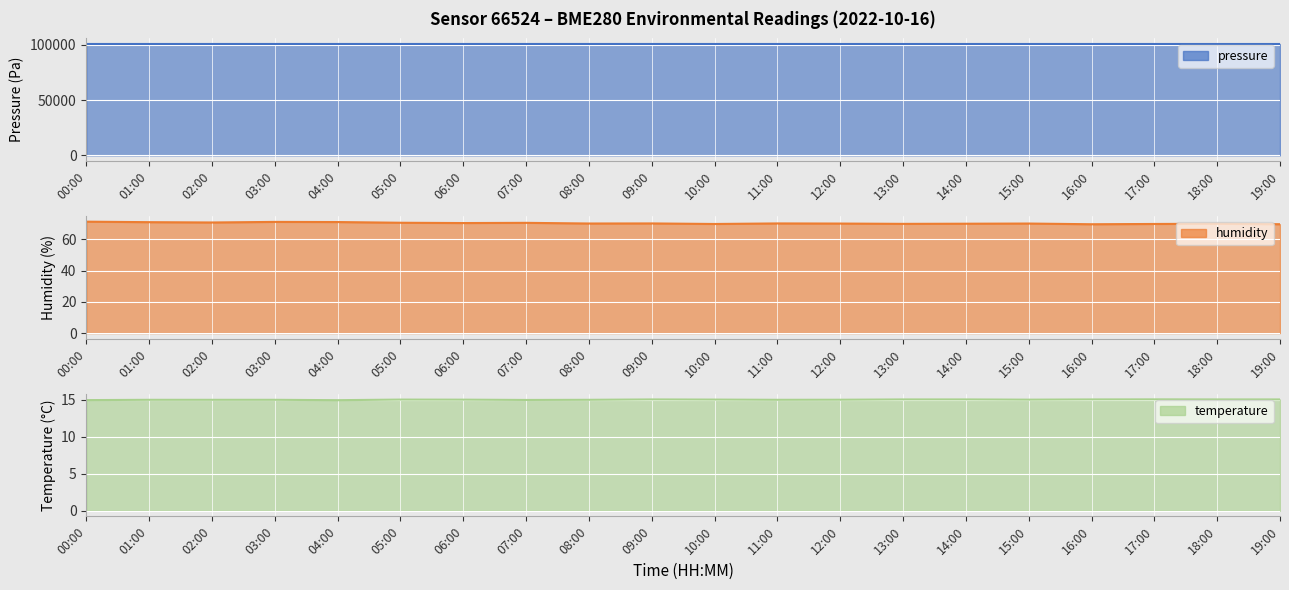

Reading right to left, extract all data points from this chart.

19:00=100903.8	18:00=100905.6	17:00=100913.3	16:00=100916.0	15:00=100911.7	14:00=100916.0	13:00=100908.2	12:00=100911.8	11:00=100915.2	10:00=100918.6	09:00=100922.0	08:00=100923.9	07:00=100924.8	06:00=100924.7	05:00=100928.2	04:00=100925.8	03:00=100925.6	02:00=100923.9	01:00=100918.7	00:00=100921.5